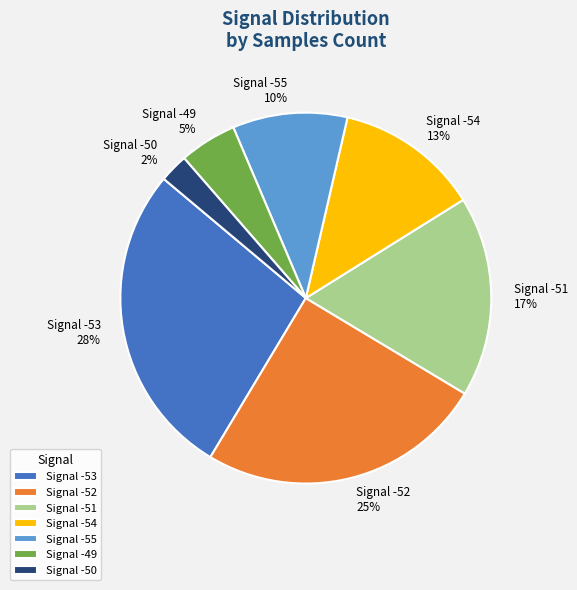

What is the ratio of the value at Signal -49 to the value at Signal -51?

0.3